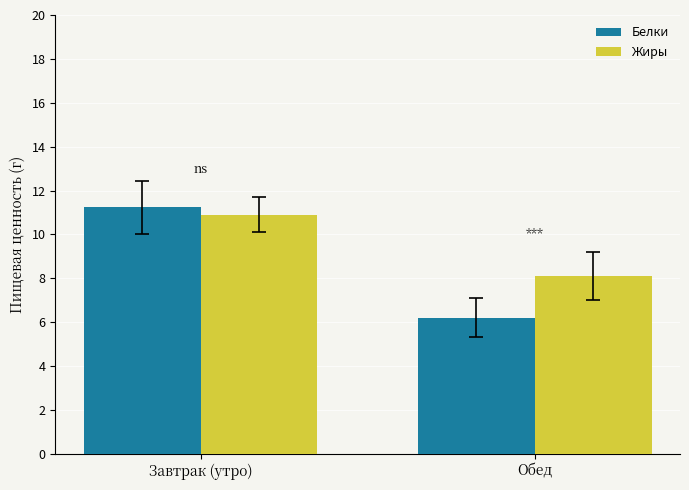

True or false: Жиры has a value of 4.1 at Завтрак (утро).

False